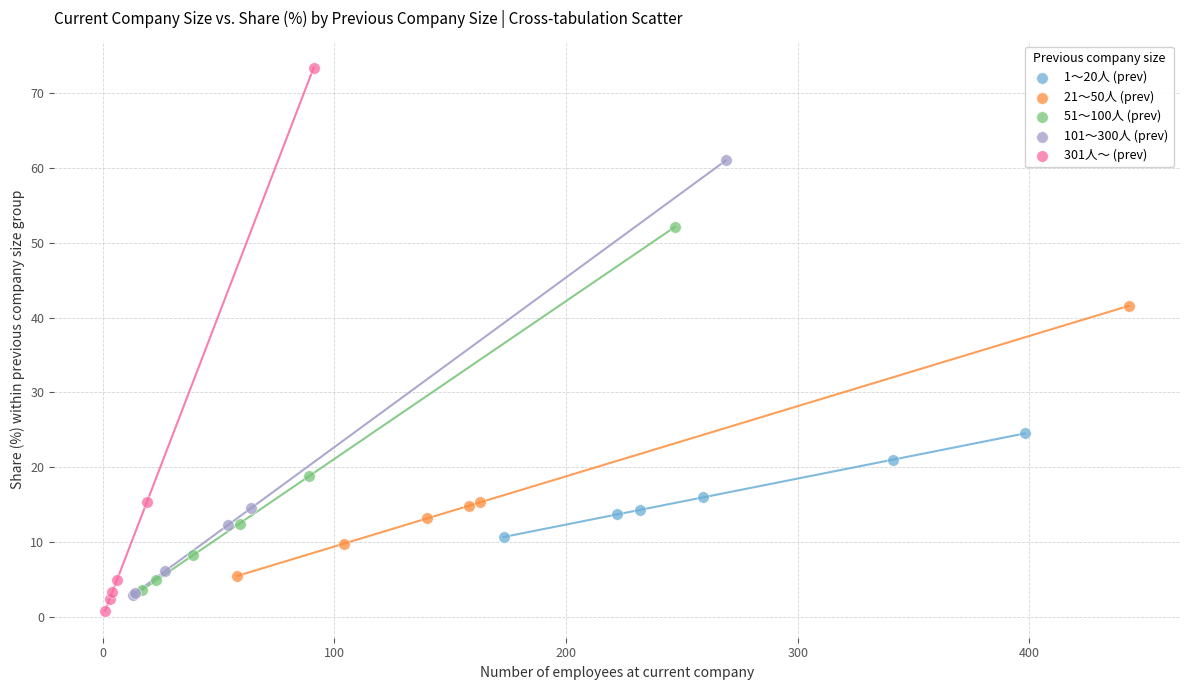

What are all the series names shown in the legend?

1～20人 (prev), 21～50人 (prev), 51～100人 (prev), 101～300人 (prev), 301人～ (prev)